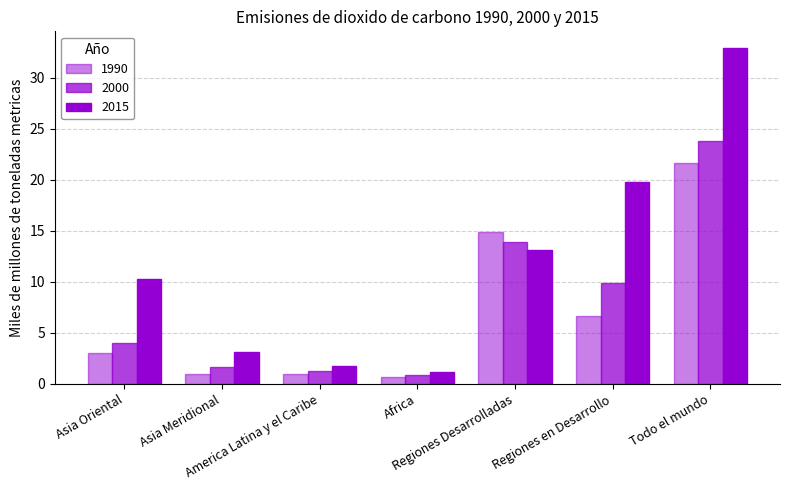

Reading right to left, list all the values displayed in this chart.

1990: Todo el mundo=21.6	Regiones en Desarrollo=6.7	Regiones Desarrolladas=14.9	Africa=0.7	America Latina y el Caribe=1.0	Asia Meridional=1.0	Asia Oriental=3.0
2000: Todo el mundo=23.8	Regiones en Desarrollo=9.9	Regiones Desarrolladas=13.9	Africa=0.9	America Latina y el Caribe=1.3	Asia Meridional=1.7	Asia Oriental=4.0
2015: Todo el mundo=32.9	Regiones en Desarrollo=19.8	Regiones Desarrolladas=13.1	Africa=1.2	America Latina y el Caribe=1.8	Asia Meridional=3.1	Asia Oriental=10.3